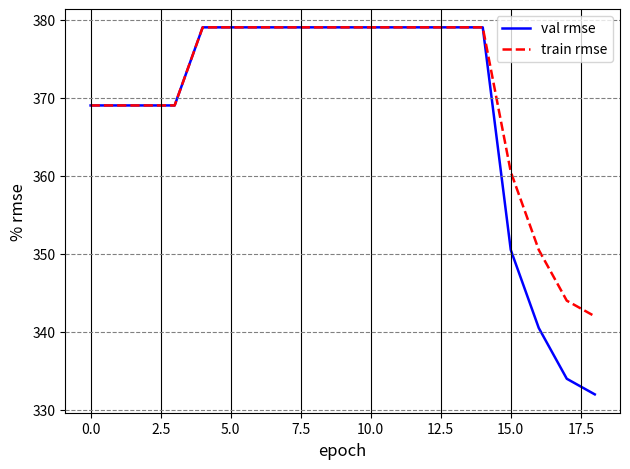

Rank the series by their average value, from highest to lowest.

train rmse, val rmse